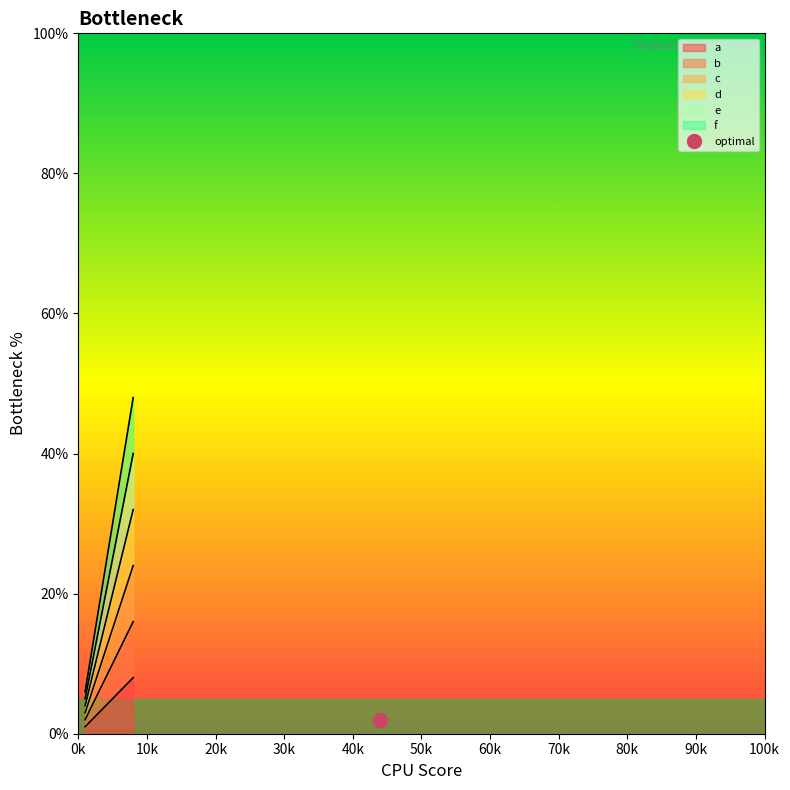

Which series has the widest spread of values?

f